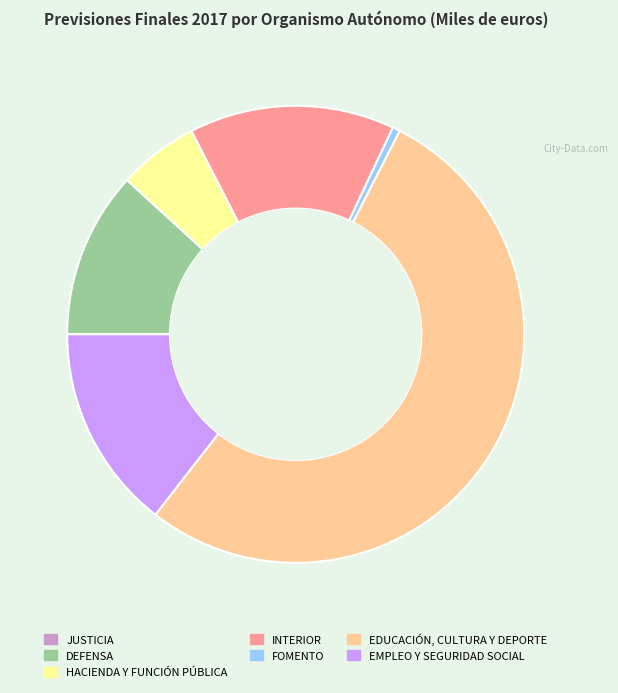

Does EDUCACIÓN, CULTURA Y DEPORTE account for over 50% of the chart?

Yes